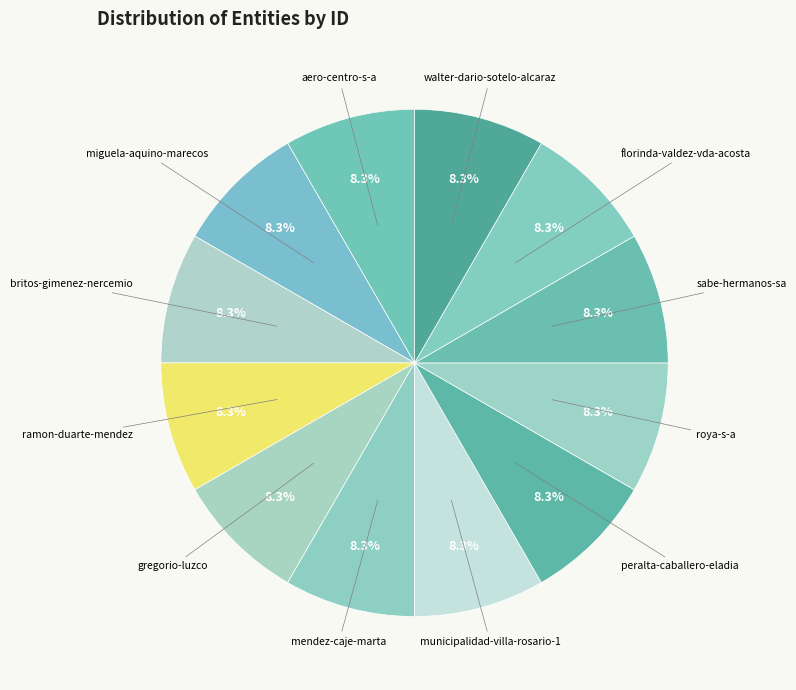

Which slice is the largest?

municipalidad-villa-rosario-1